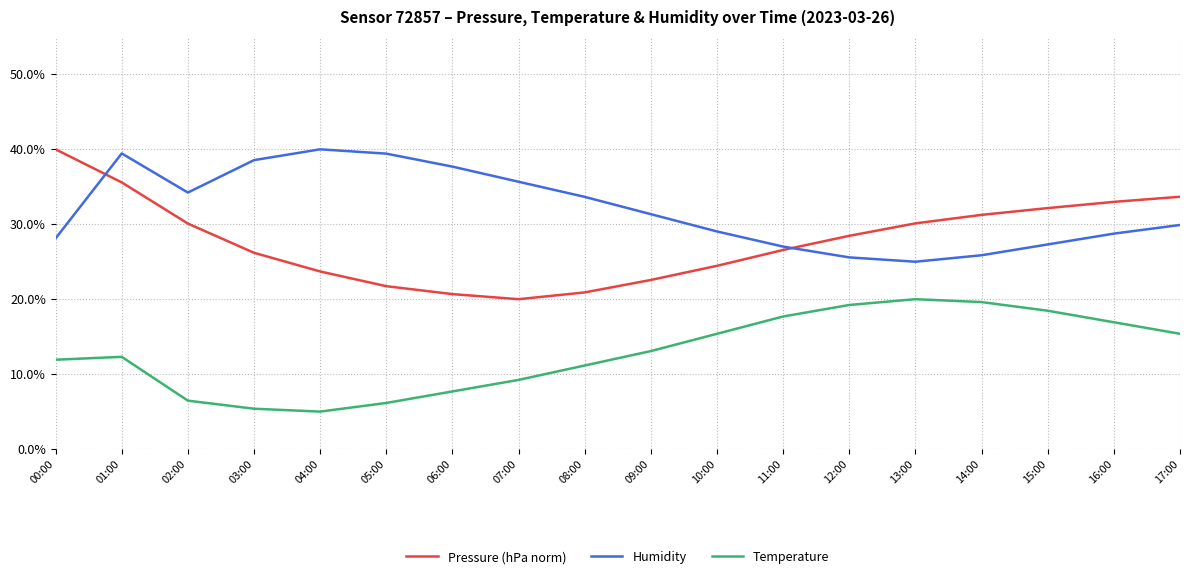

At which label does Pressure (hPa norm) reach its peak?

00:00